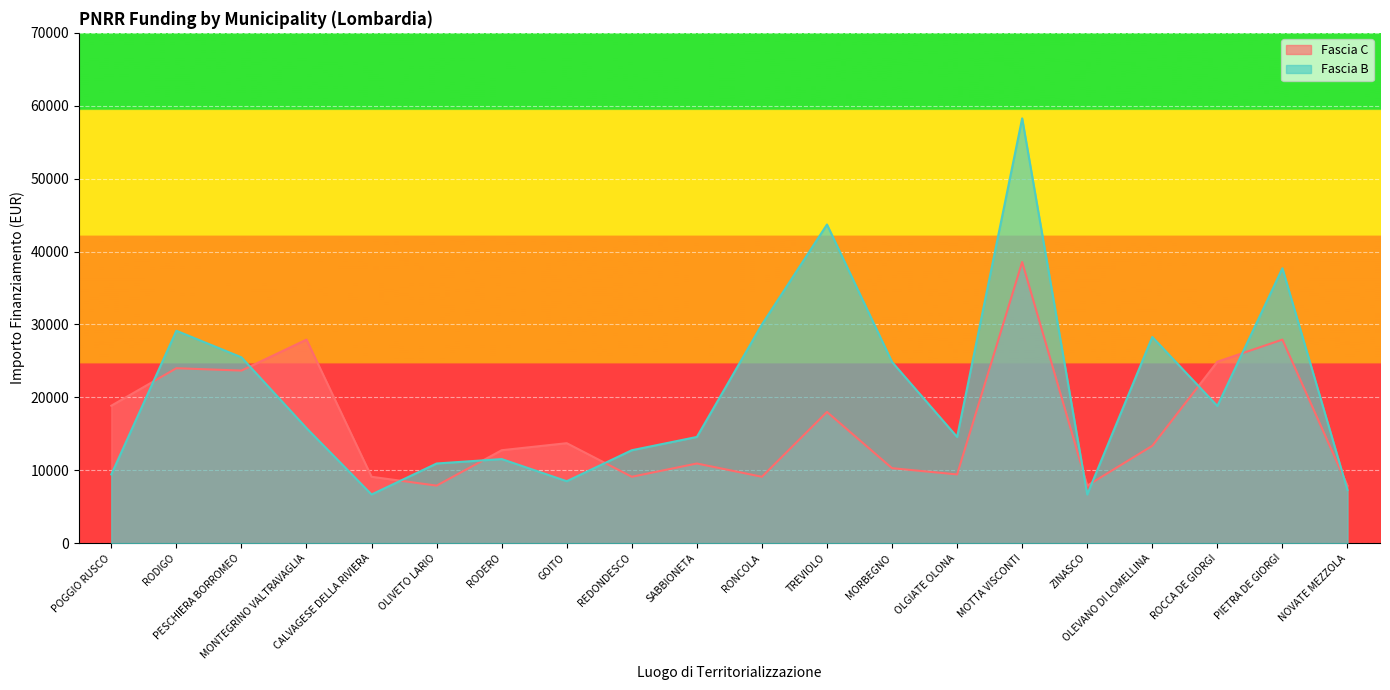

Which category has the highest value in the Fascia C series?

MOTTA VISCONTI